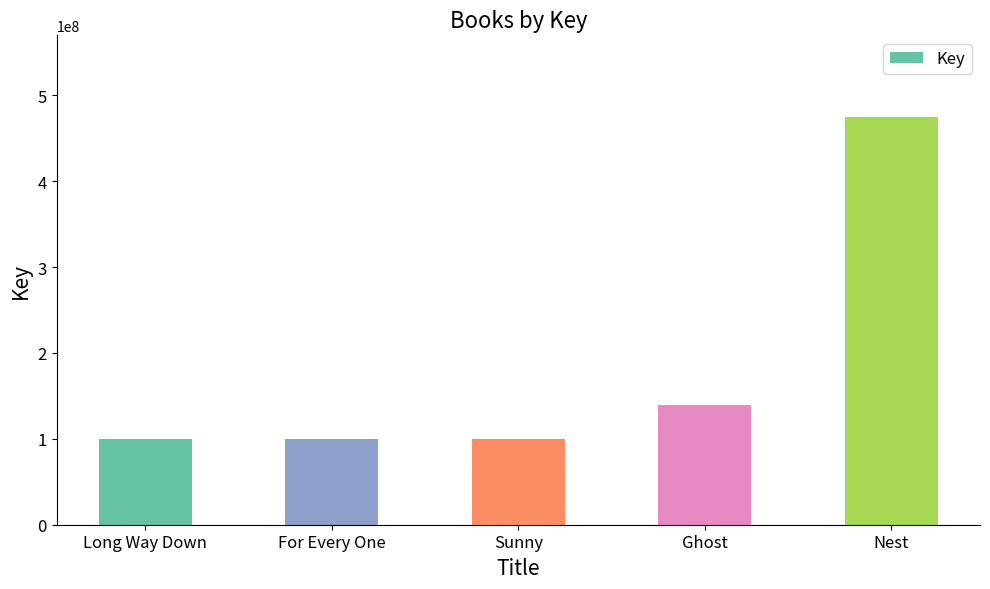

What is the minimum value shown in the chart?

100216482